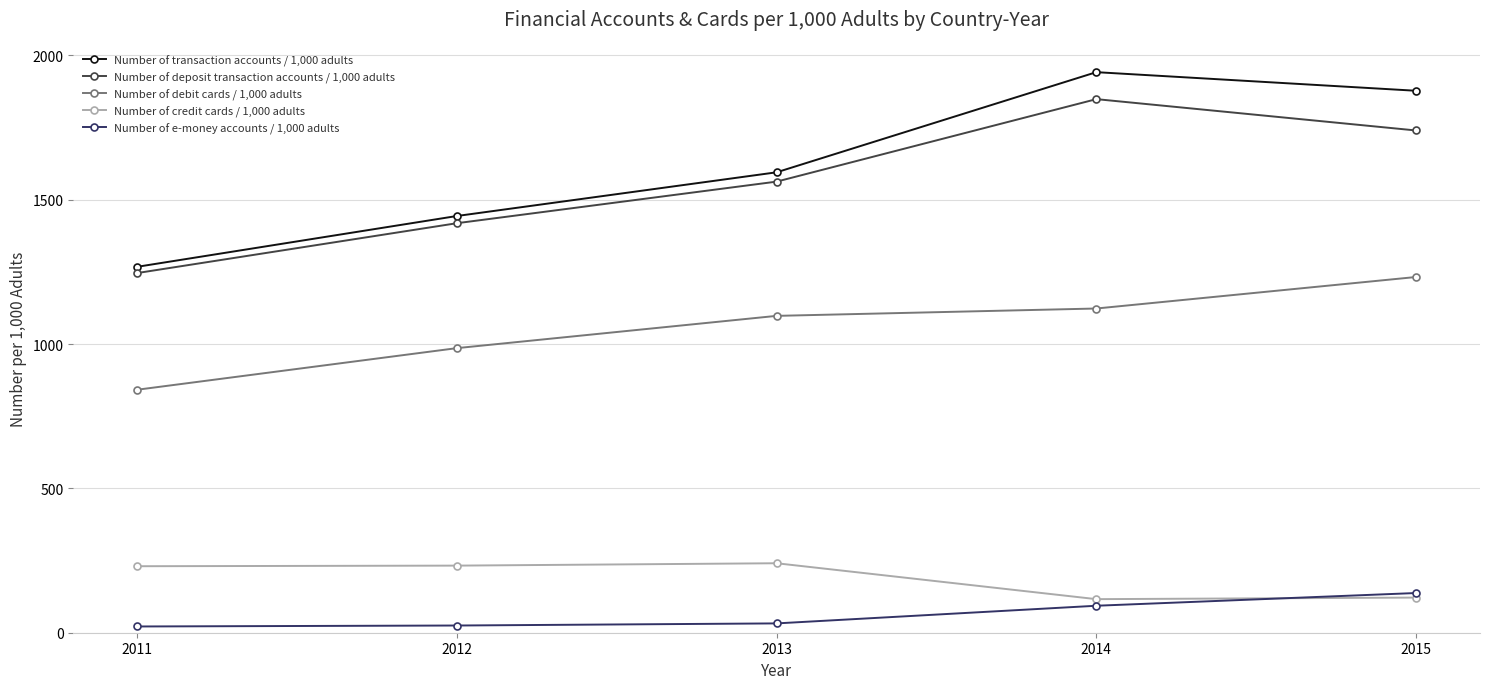

True or false: Number of debit cards / 1,000 adults has more than 0 points higher than both neighbors.

False